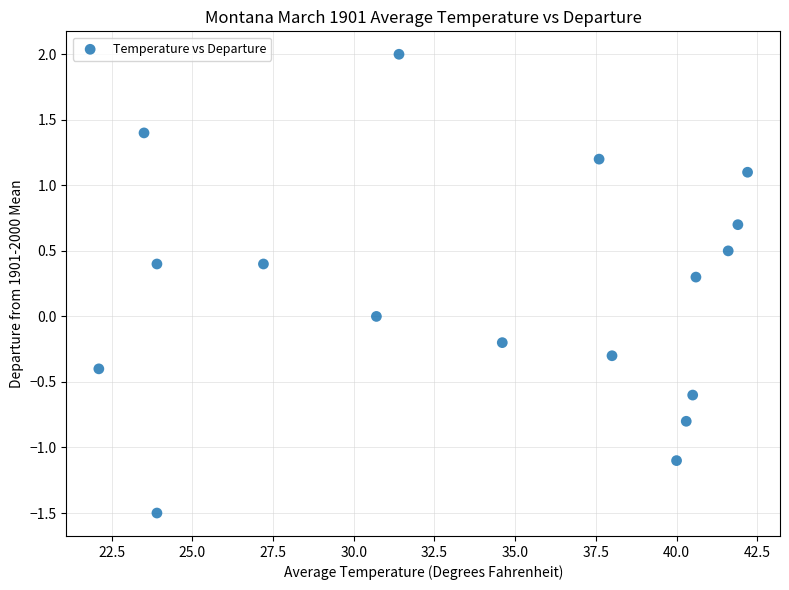

What is the range of X values (max minus min)?

20.1